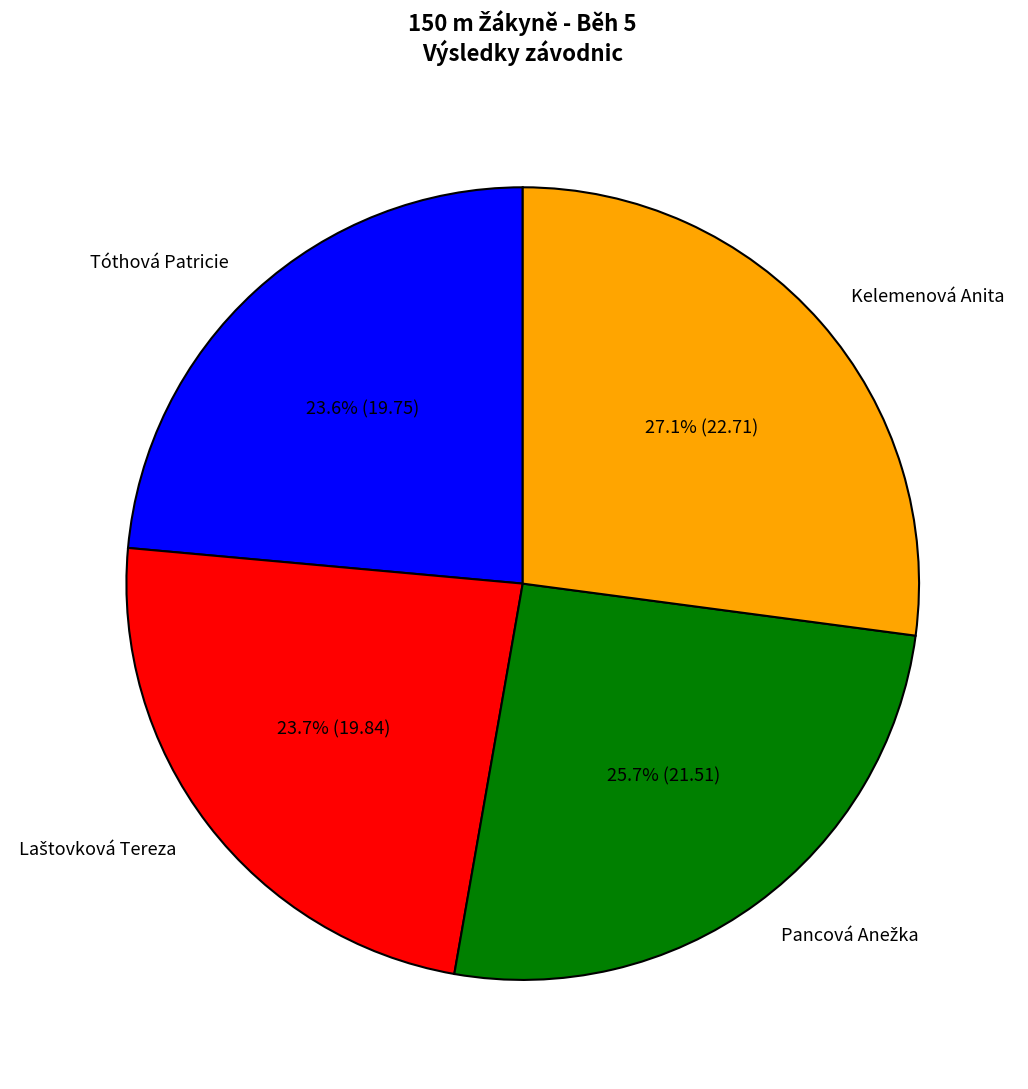

Between Kelemenová Anita and Tóthová Patricie, which is larger?

Kelemenová Anita